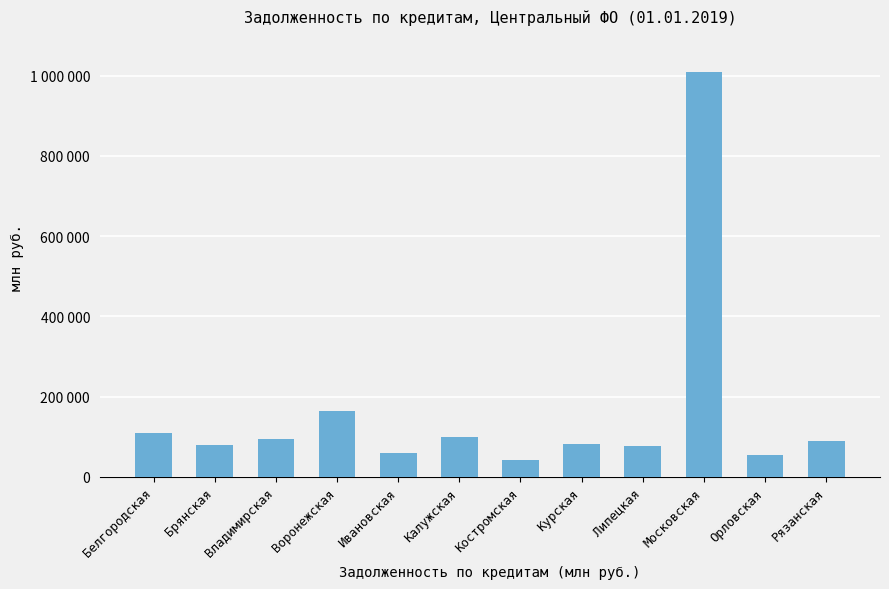

What position from the right is Белгородская?

12